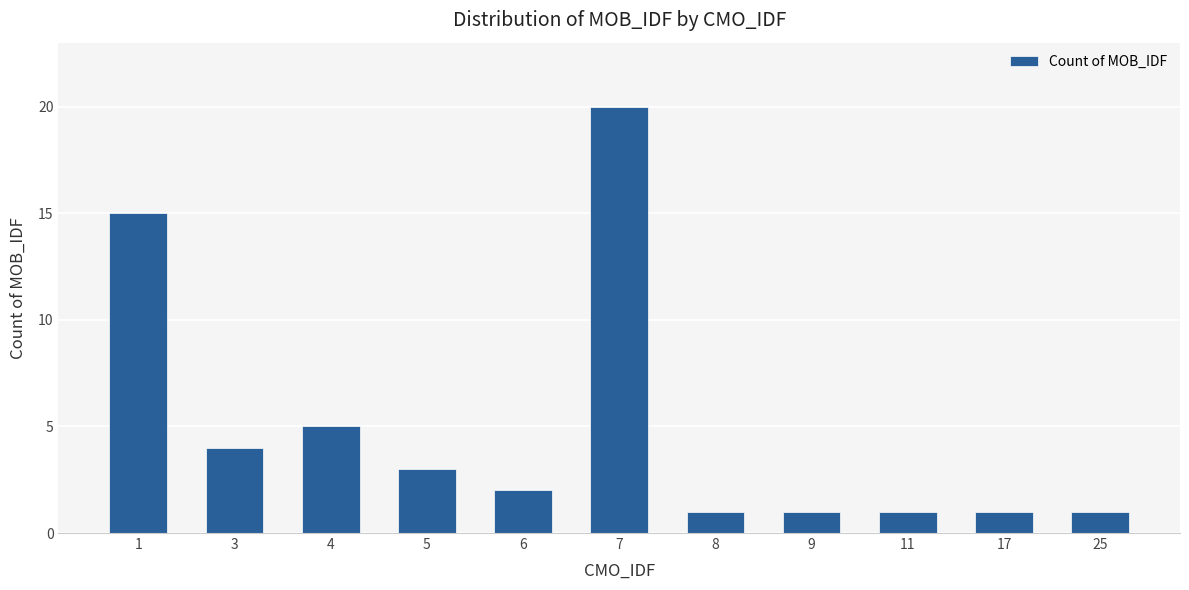

True or false: the data shows 1 at 8.

True